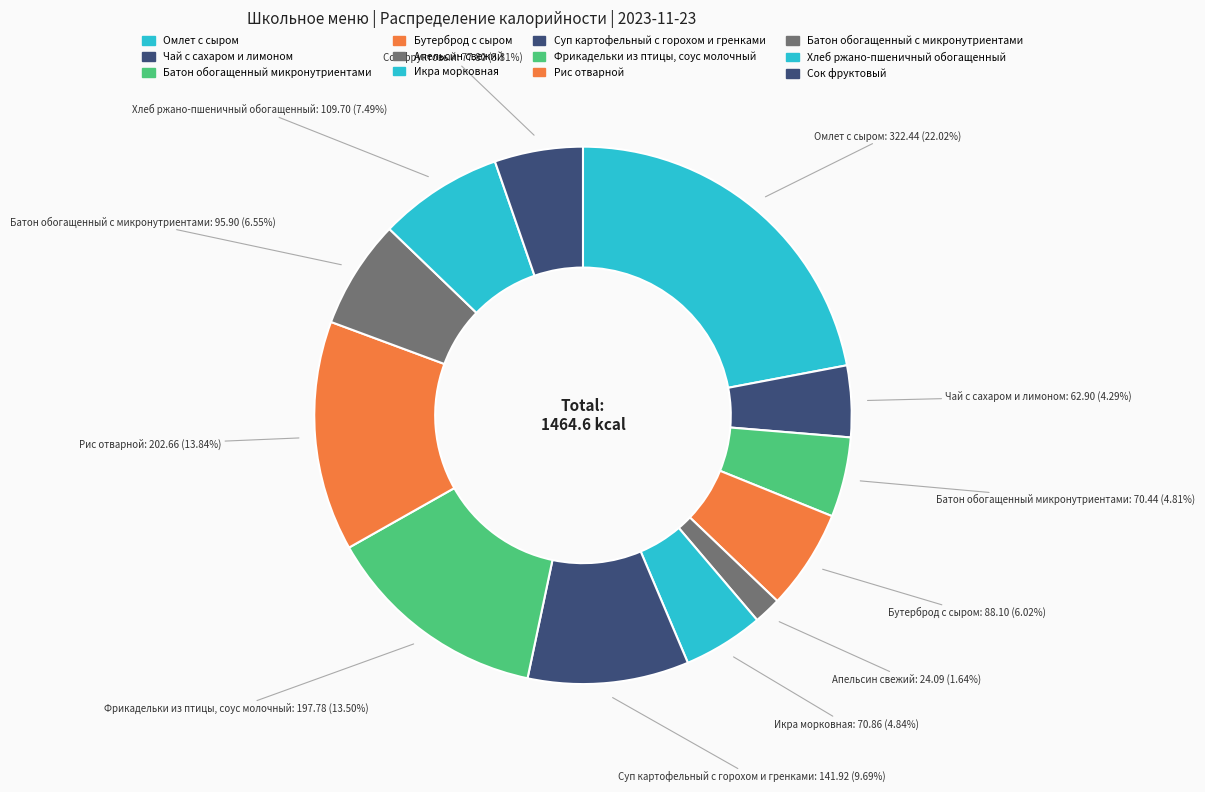

What is the smallest slice in the pie chart?

Апельсин свежий